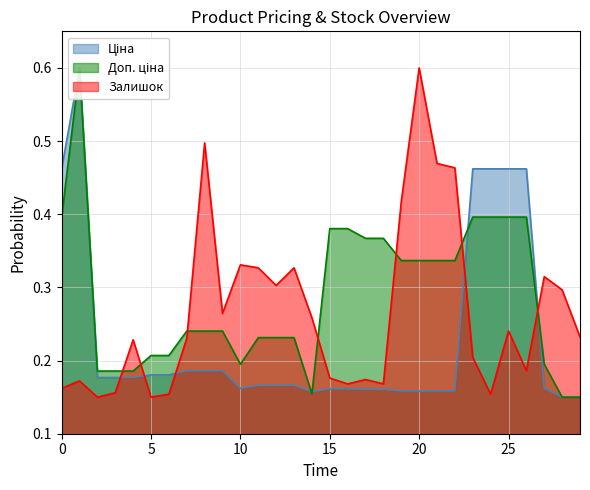

True or false: Ціна and Доп. ціна cross at least once.

True